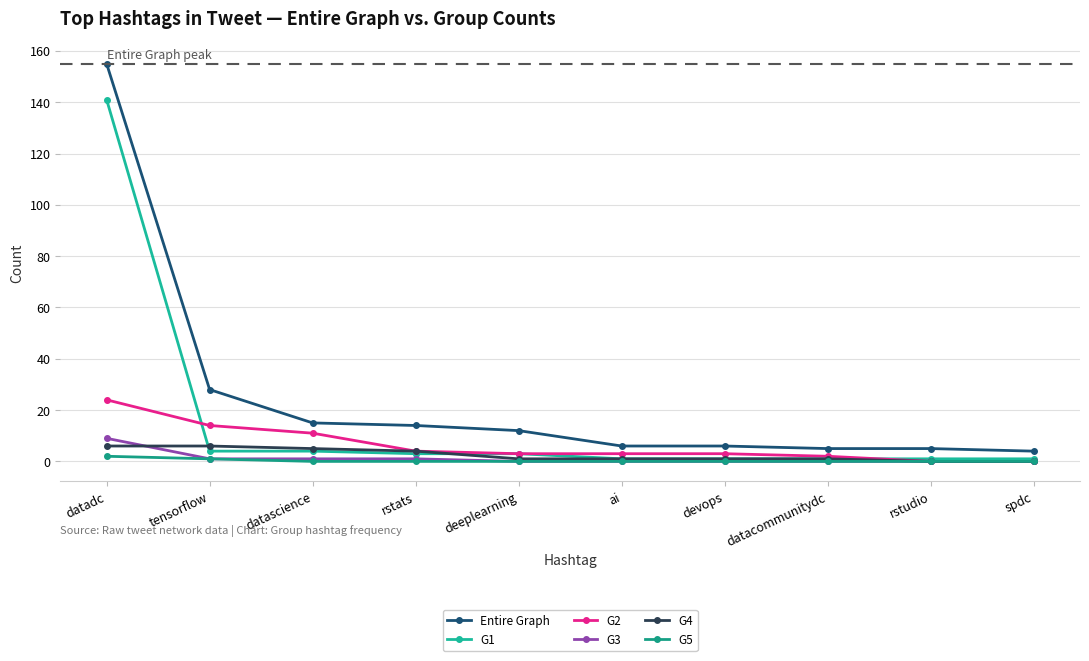

Reading right to left, transcribe all the data shown in this chart.

Entire Graph: spdc=4	rstudio=5	datacommunitydc=5	devops=6	ai=6	deeplearning=12	rstats=14	datascience=15	tensorflow=28	datadc=155
G1: spdc=1	rstudio=1	datacommunitydc=1	devops=1	ai=1	deeplearning=3	rstats=3	datascience=4	tensorflow=4	datadc=141
G2: spdc=0	rstudio=0	datacommunitydc=2	devops=3	ai=3	deeplearning=3	rstats=4	datascience=11	tensorflow=14	datadc=24
G3: spdc=0	rstudio=0	datacommunitydc=0	devops=0	ai=0	deeplearning=0	rstats=1	datascience=1	tensorflow=1	datadc=9
G4: spdc=0	rstudio=0	datacommunitydc=1	devops=1	ai=1	deeplearning=1	rstats=4	datascience=5	tensorflow=6	datadc=6
G5: spdc=0	rstudio=0	datacommunitydc=0	devops=0	ai=0	deeplearning=0	rstats=0	datascience=0	tensorflow=1	datadc=2